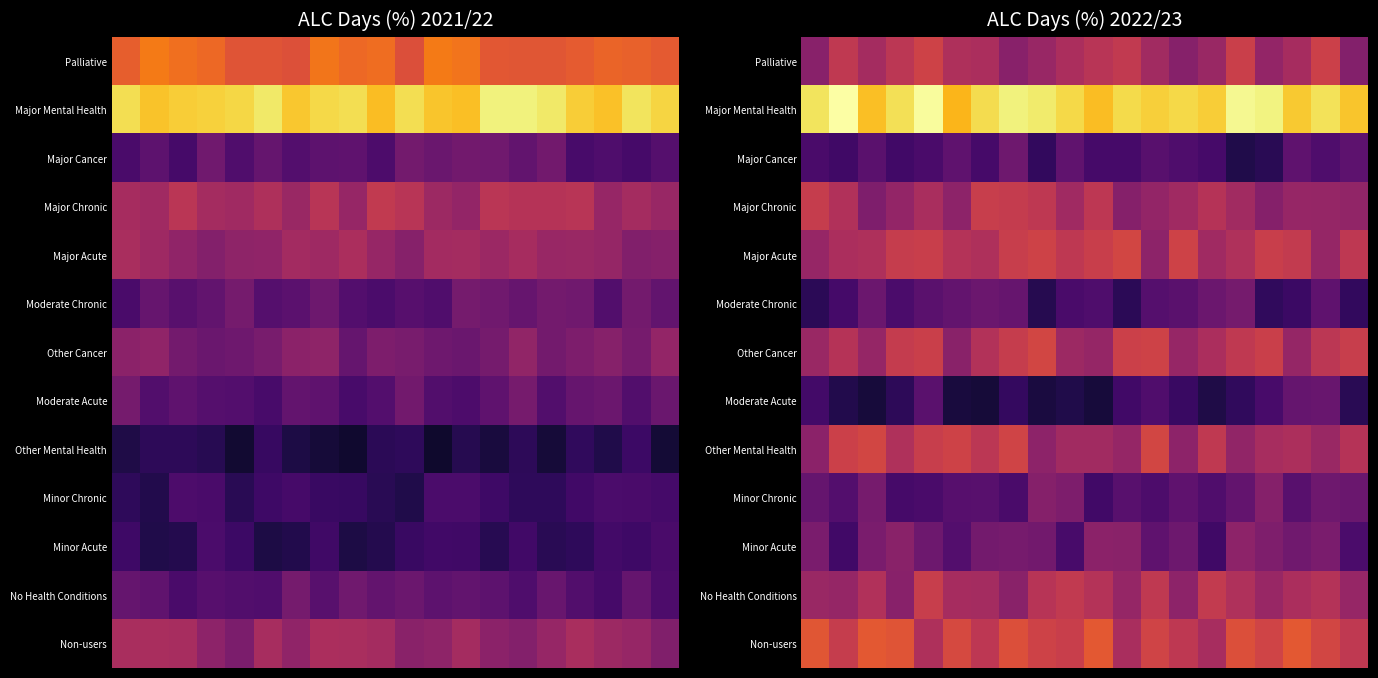

Count the number of categories in the chart.

20